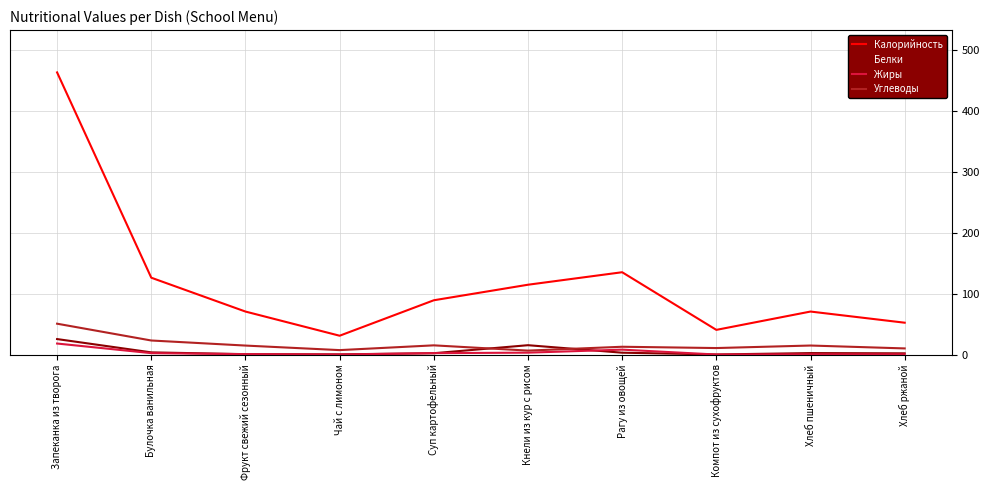

What is the total value across all series at Запеканка из творога?

556.8